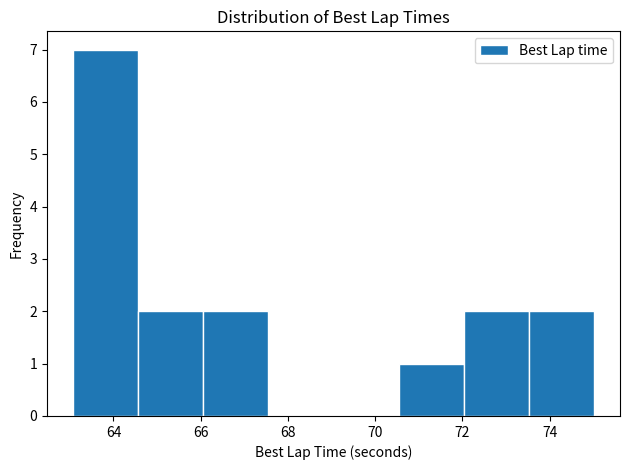

Reading left to right, list every bar in this chart as the range it spans on the x-axis followed by its height. Neither the bar edges nor the heights are printed on the chart, so give them approximately, as read against the axes.

63.0 to 64.6: 7
64.6 to 66.0: 2
66.0 to 67.6: 2
67.6 to 69.0: 0
69.0 to 70.6: 0
70.6 to 72.0: 1
72.0 to 73.6: 2
73.6 to 75.0: 2